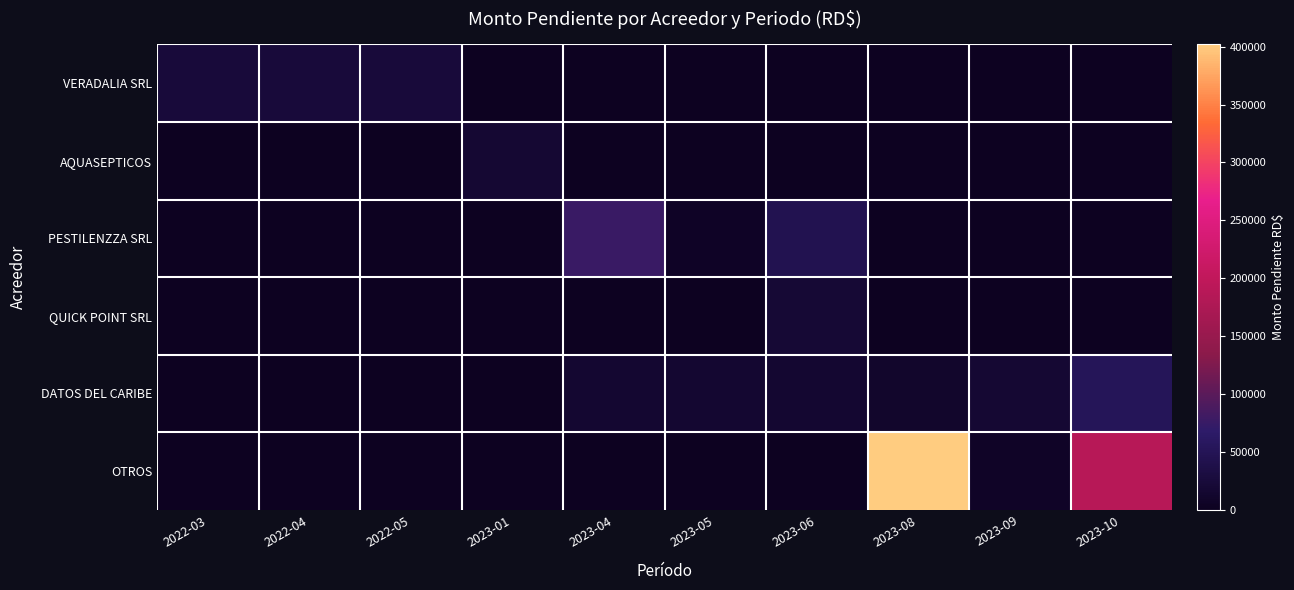

What is the total value across all series at 2023-09?

24994.4